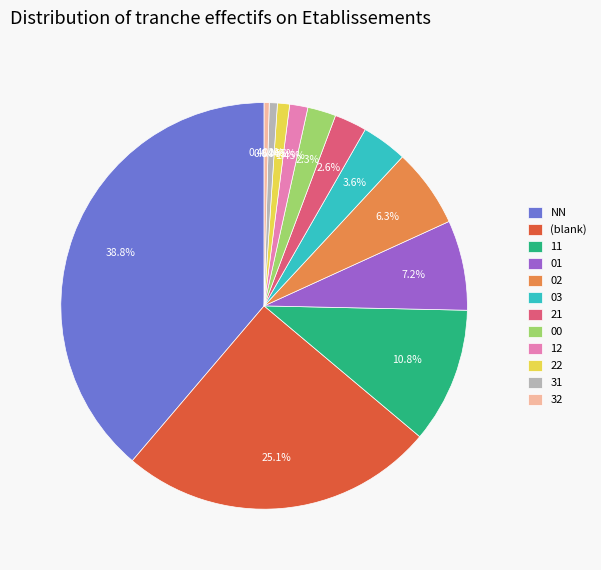

How many slices are in this pie chart?

12